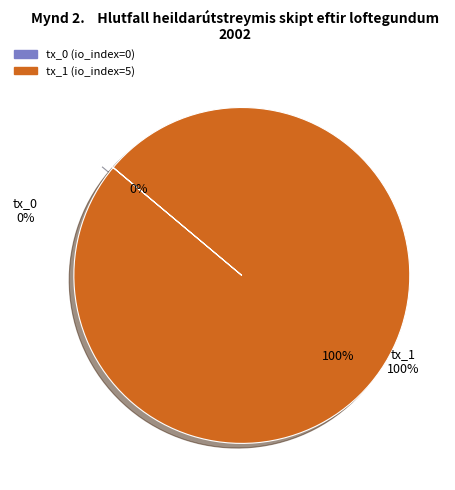

Count the number of slices in the pie.

2